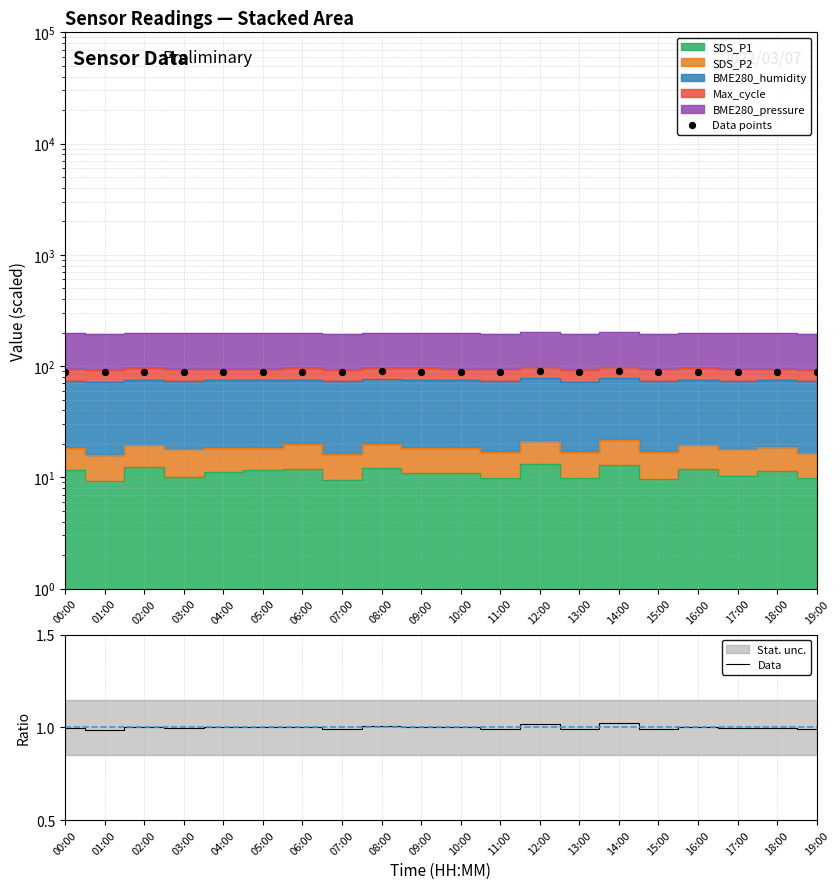

Which series has the largest total across all categories?

Data points